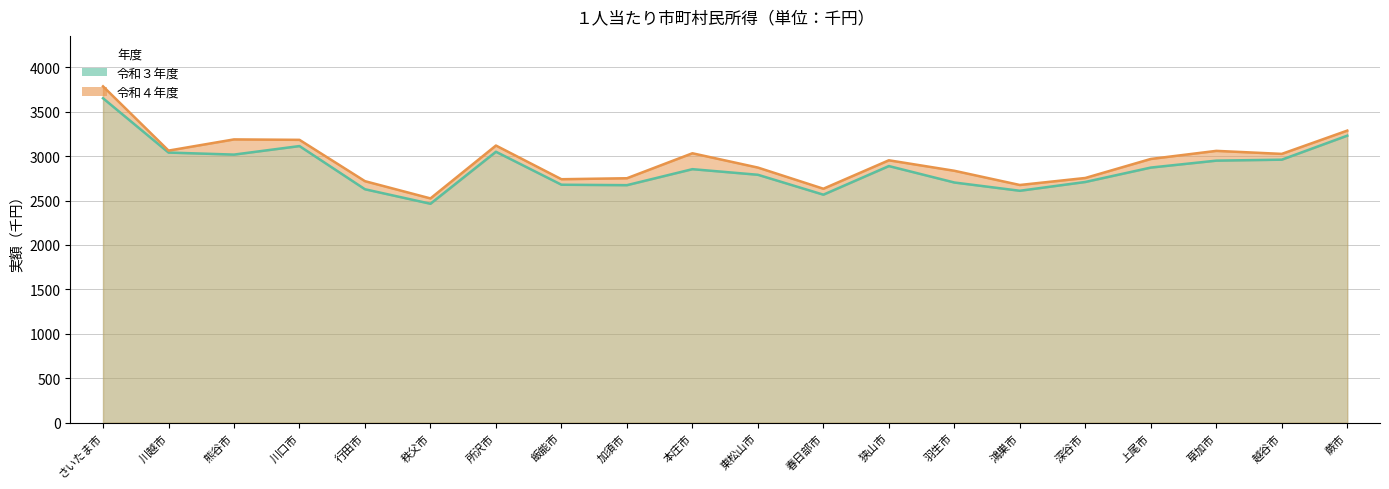

Reading left to right, extract all data points from this chart.

令和３年度: 3651	3040	3017	3113	2627	2464	3049	2678	2673	2853	2790	2566	2888	2703	2610	2709	2871	2949	2960	3230
令和４年度: 3785	3062	3188	3183	2718	2524	3119	2740	2751	3032	2871	2633	2953	2835	2675	2754	2968	3059	3025	3287